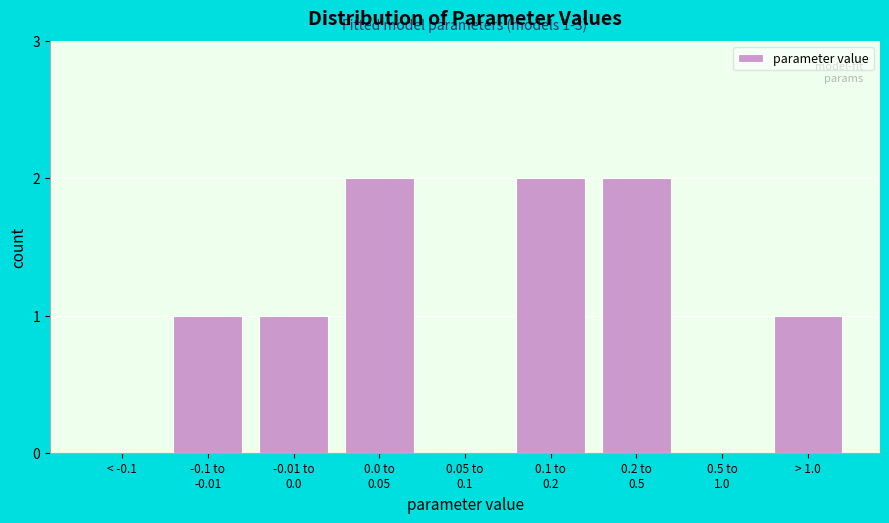

What is the sum of all values?

9